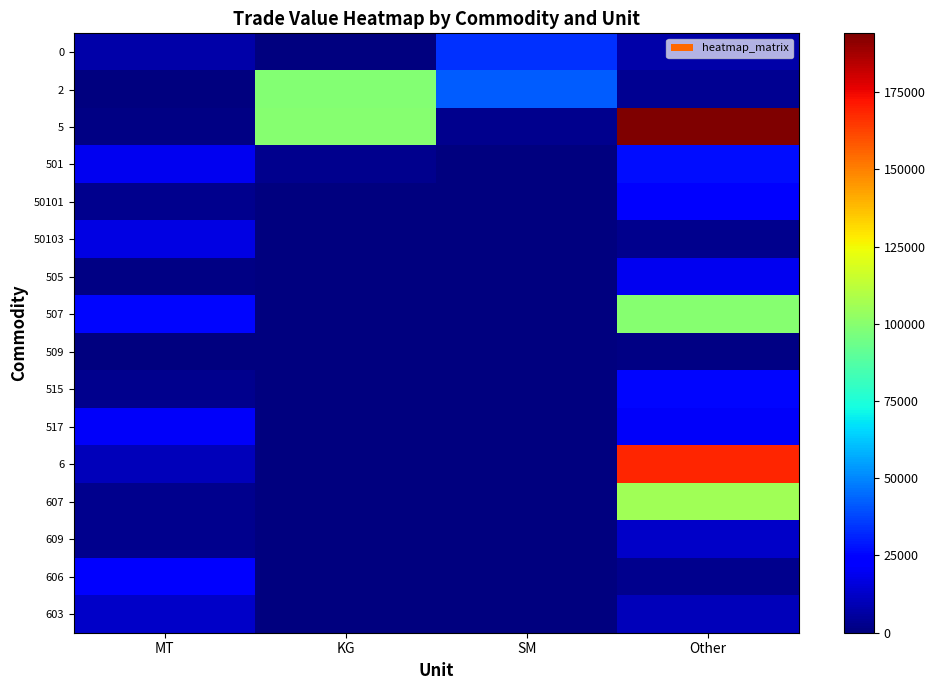

Reading left to right, extract all data points from this chart.

0: MT=7508	KG=241	SM=33372	Other=7508
2: MT=241	KG=98631	SM=42263	Other=3684
5: MT=922	KG=99449	SM=2378	Other=194038
501: MT=19546	KG=2378	SM=0	Other=27228
50101: MT=2646	KG=0	SM=0	Other=24717
50103: MT=16900	KG=0	SM=0	Other=2511
505: MT=1389	KG=0	SM=0	Other=19546
507: MT=25617	KG=0	SM=0	Other=99449
509: MT=300	KG=0	SM=0	Other=1389
515: MT=2666	KG=0	SM=0	Other=25617
517: MT=20809	KG=0	SM=0	Other=20809
6: MT=9978	KG=0	SM=0	Other=168482
607: MT=2882	KG=0	SM=0	Other=106090
609: MT=2326	KG=0	SM=0	Other=12624
606: MT=24932	KG=0	SM=0	Other=2326
603: MT=12624	KG=0	SM=0	Other=9978